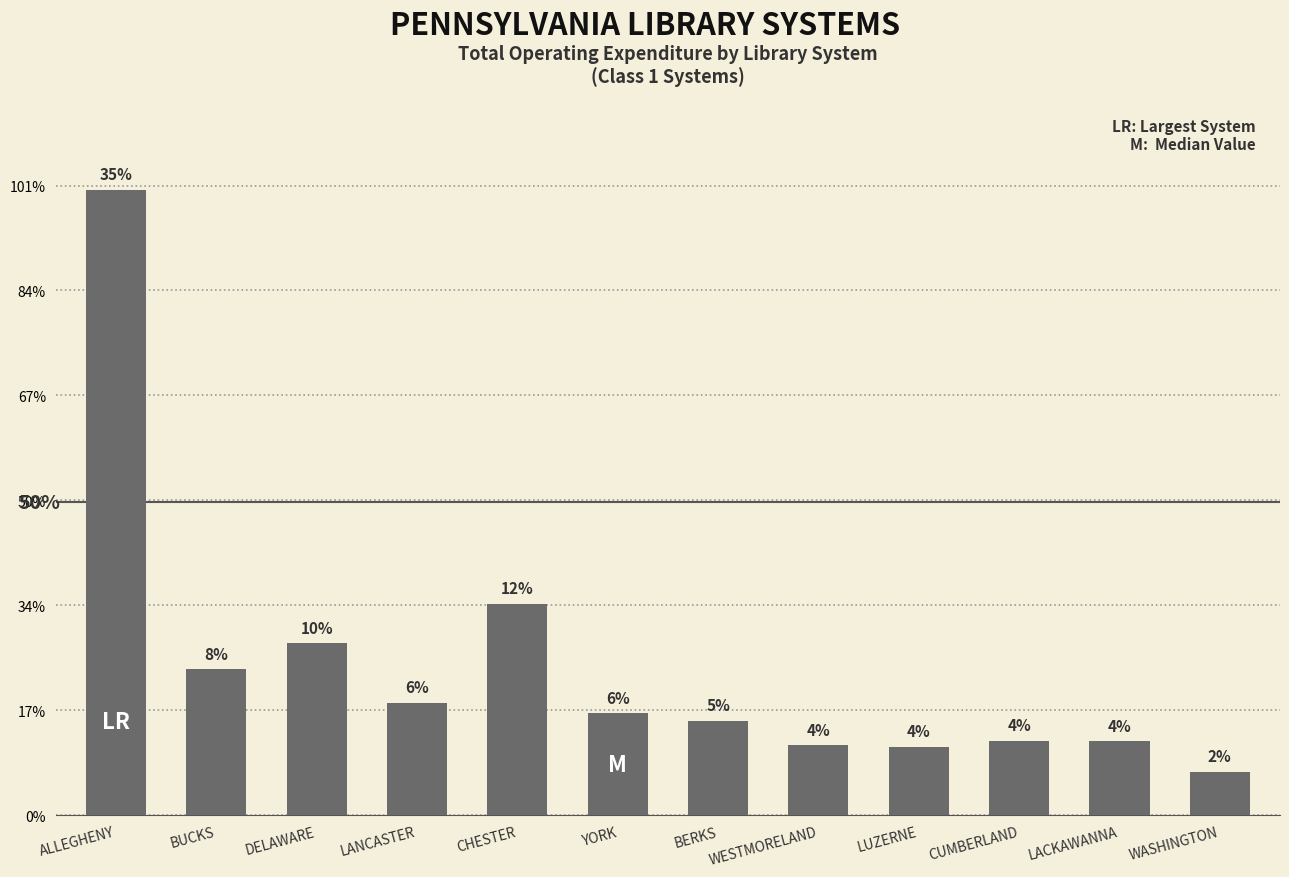

Does the chart contain any negative values?

No